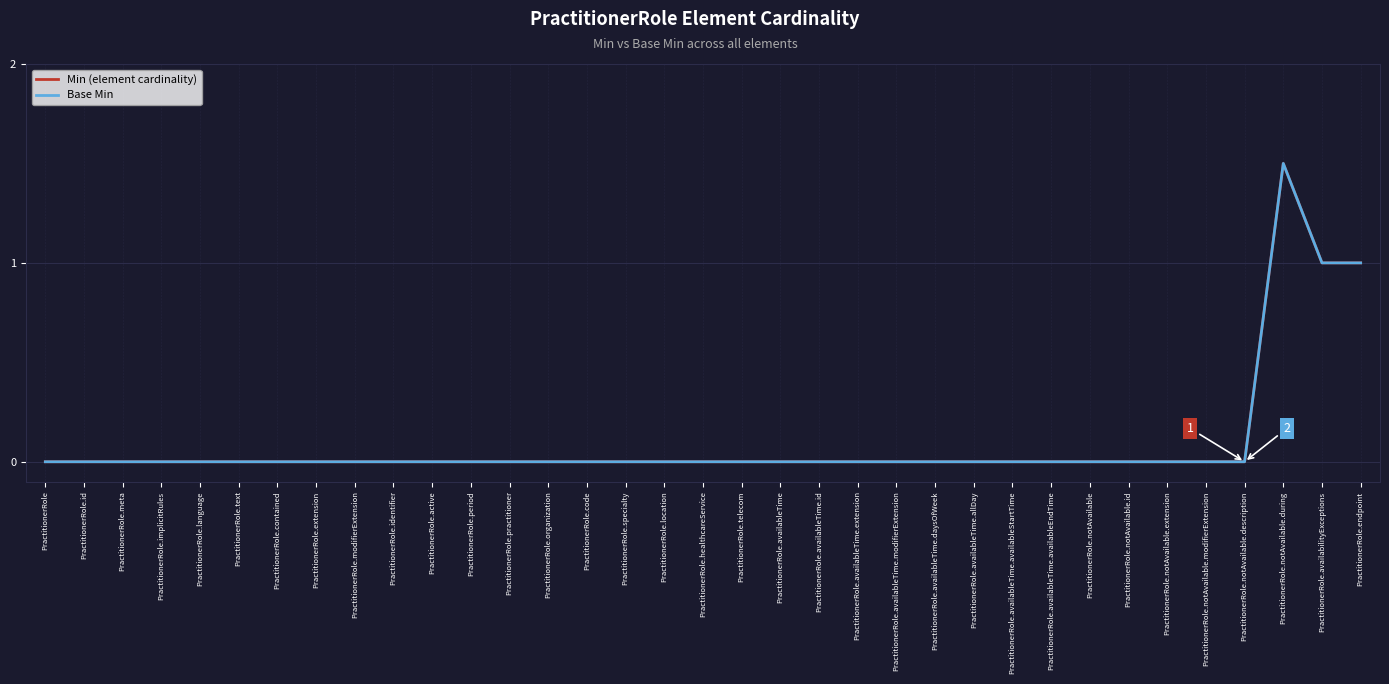

True or false: Min (element cardinality) and Base Min intersect in this chart.

False